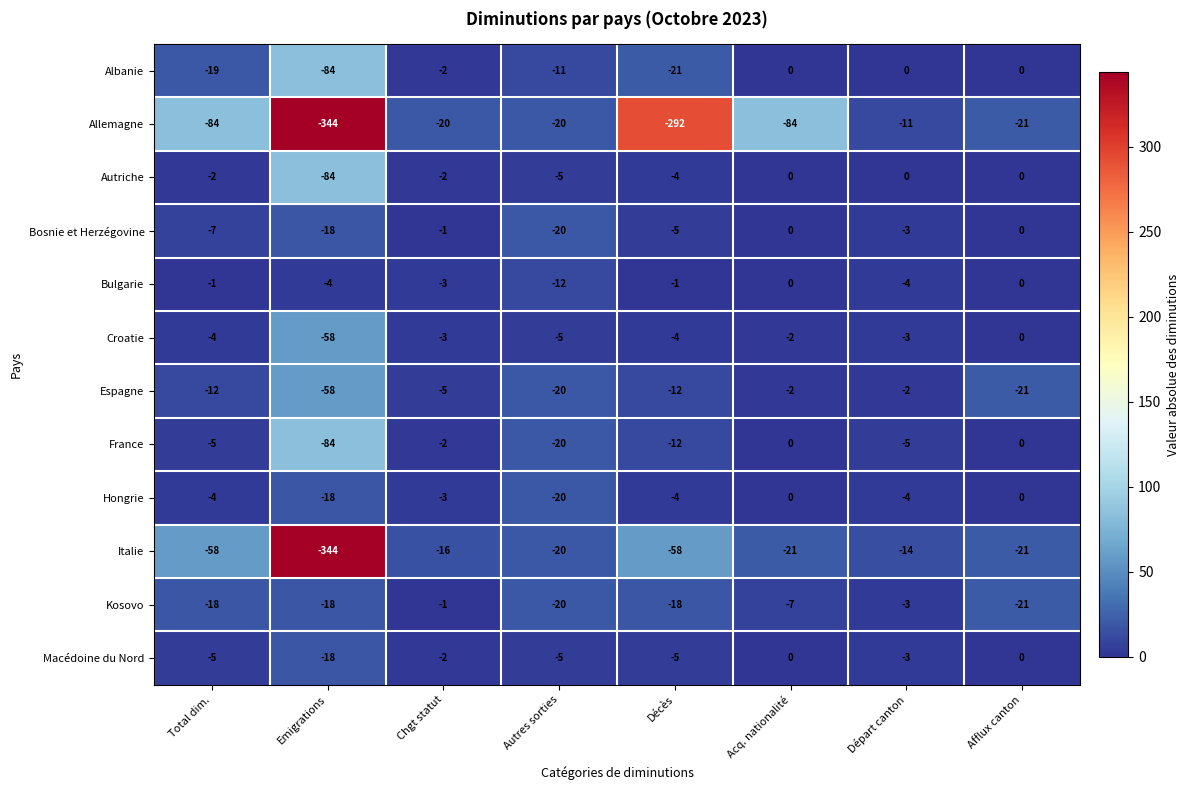

What is the total value across all series at Décès?

-436